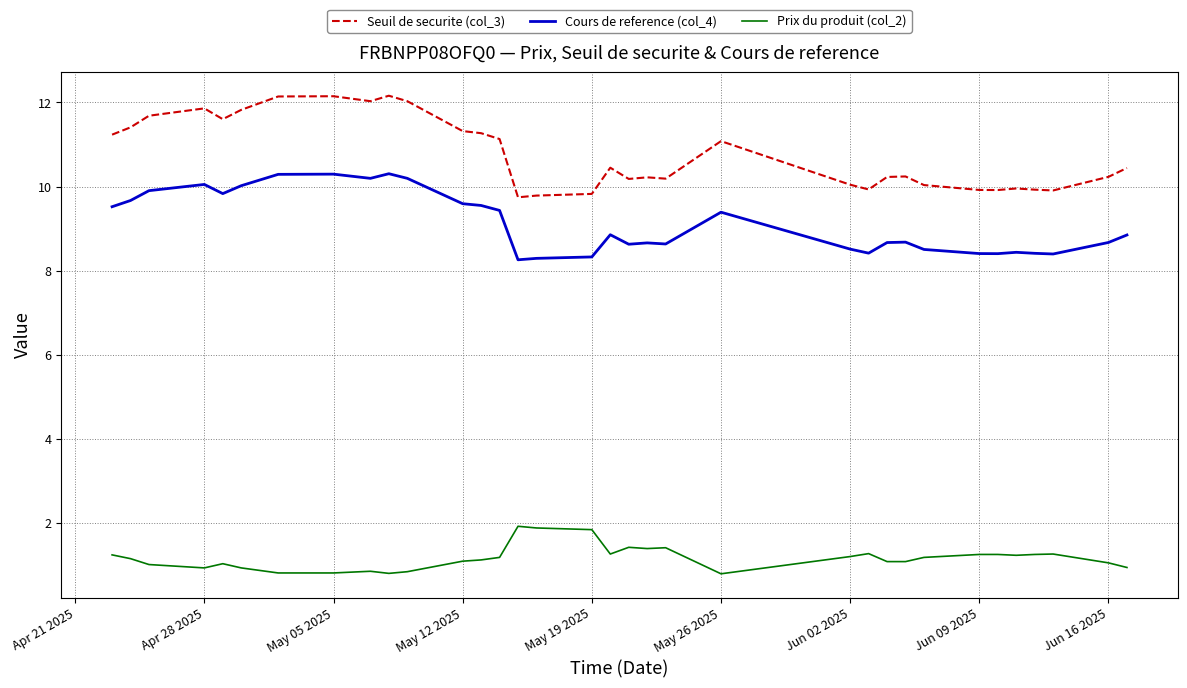

At how many categories does at least one series exceed 6?

35